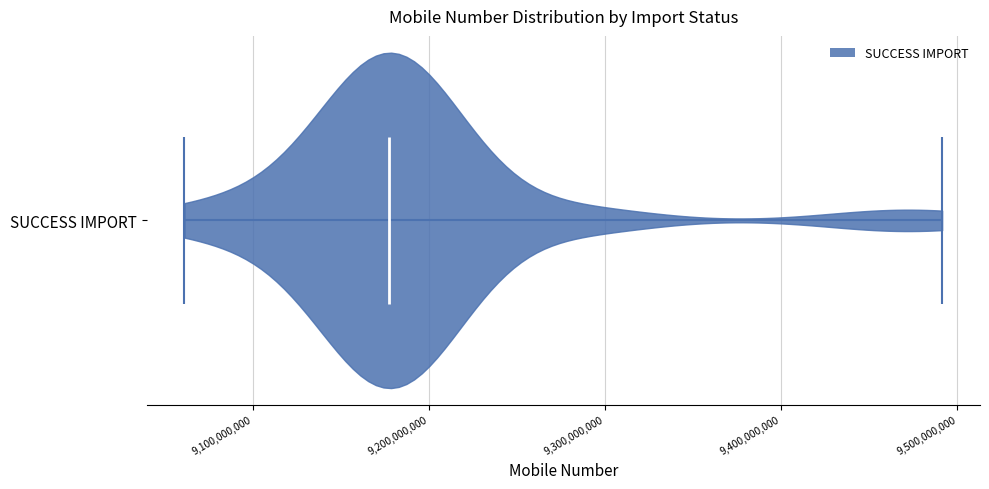

Where does the median line of the violin for SUCCESS IMPORT sit on the x-axis? The values are not printed on the chart, so give them approximately, as read against the axis.

9180000000